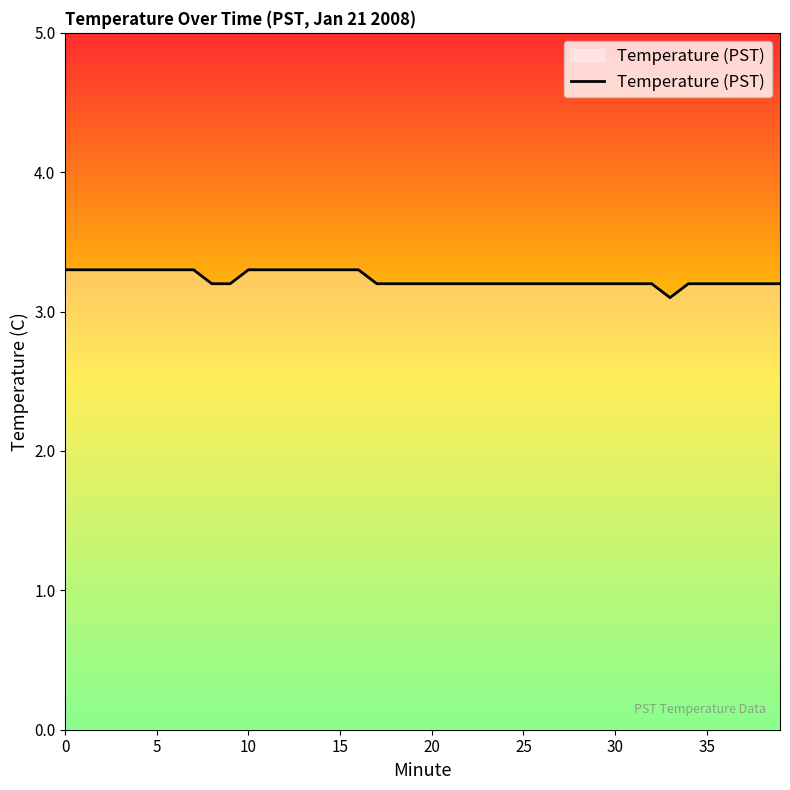

What is the maximum value shown in the chart?

3.3